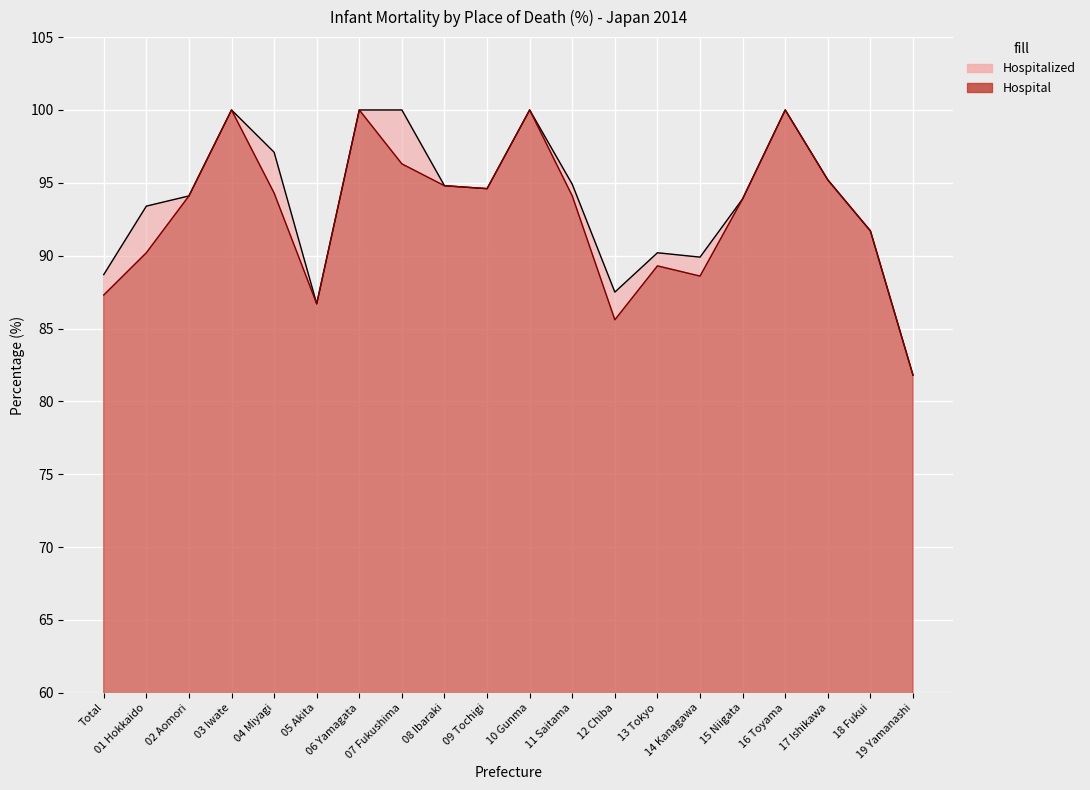

Rank the series by their maximum value, from lowest to highest.

Hospitalized, Hospital